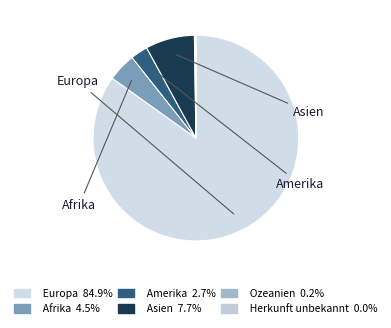

Which category accounts for the majority?

Europa